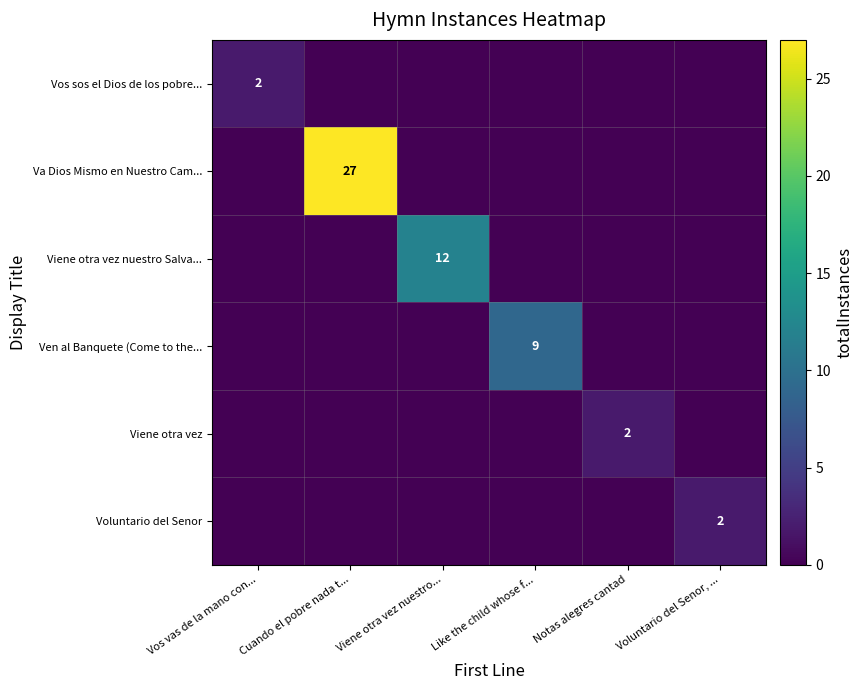

The Vos sos el Dios de los pobre... series shows 1 at Vos vas de la mano con.... True or false?

False